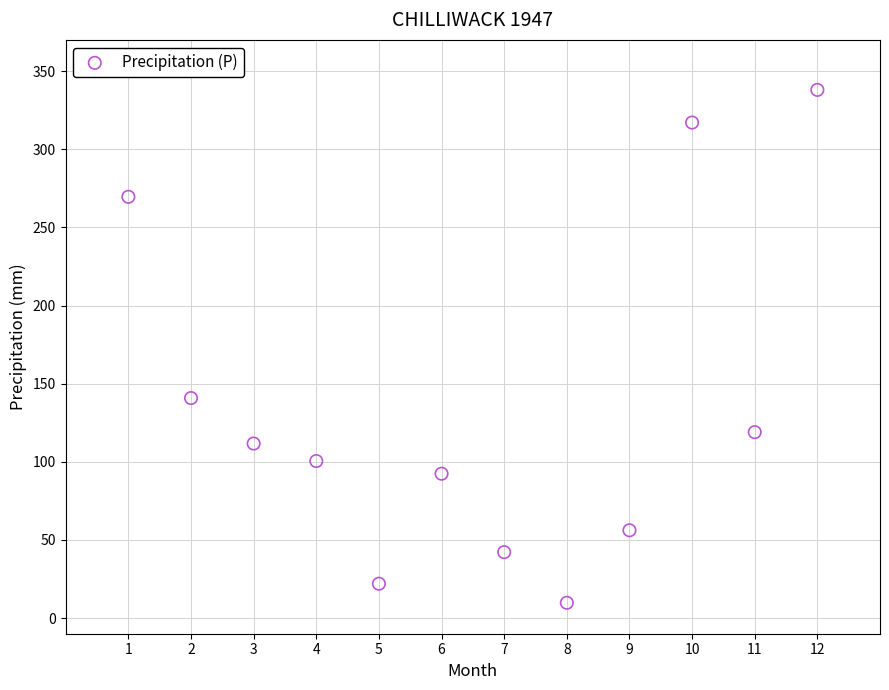

What Y value in the scatter plot is closest to 173?

140.8